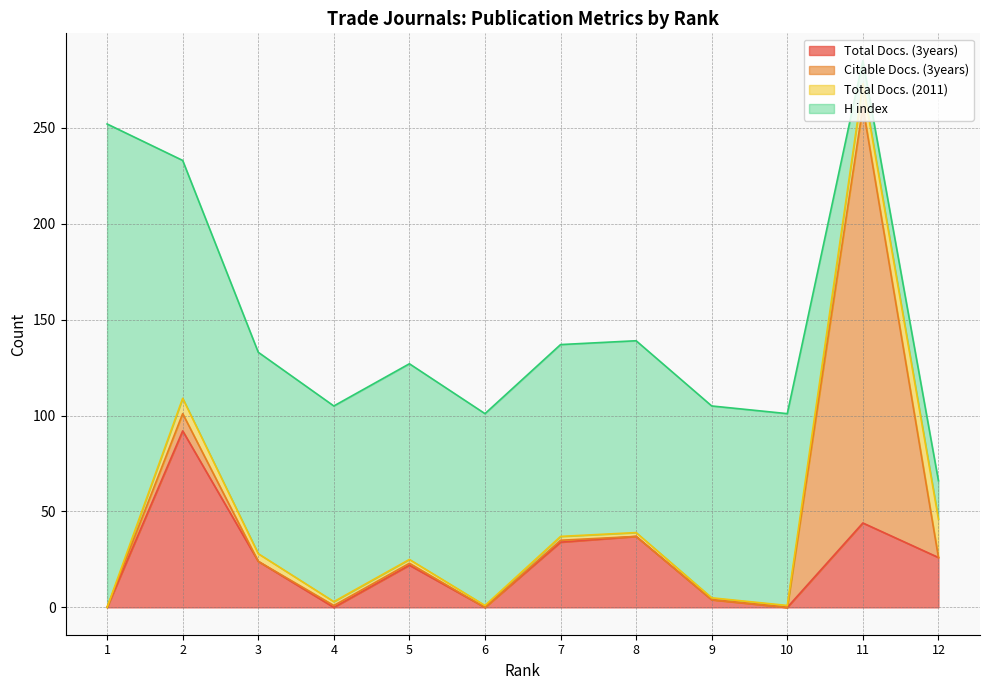

Reading right to left, transcribe all the data shown in this chart.

Total Docs. (3years): 26	44	0	4	37	34	0	22	0	24	92	0
Citable Docs. (3years): 0	217	0	0	0	1	0	1	1	0	9	0
Total Docs. (2011): 20	12	1	1	2	2	1	2	2	4	8	0
H index: 20	12	100	100	100	100	100	102	102	105	124	252